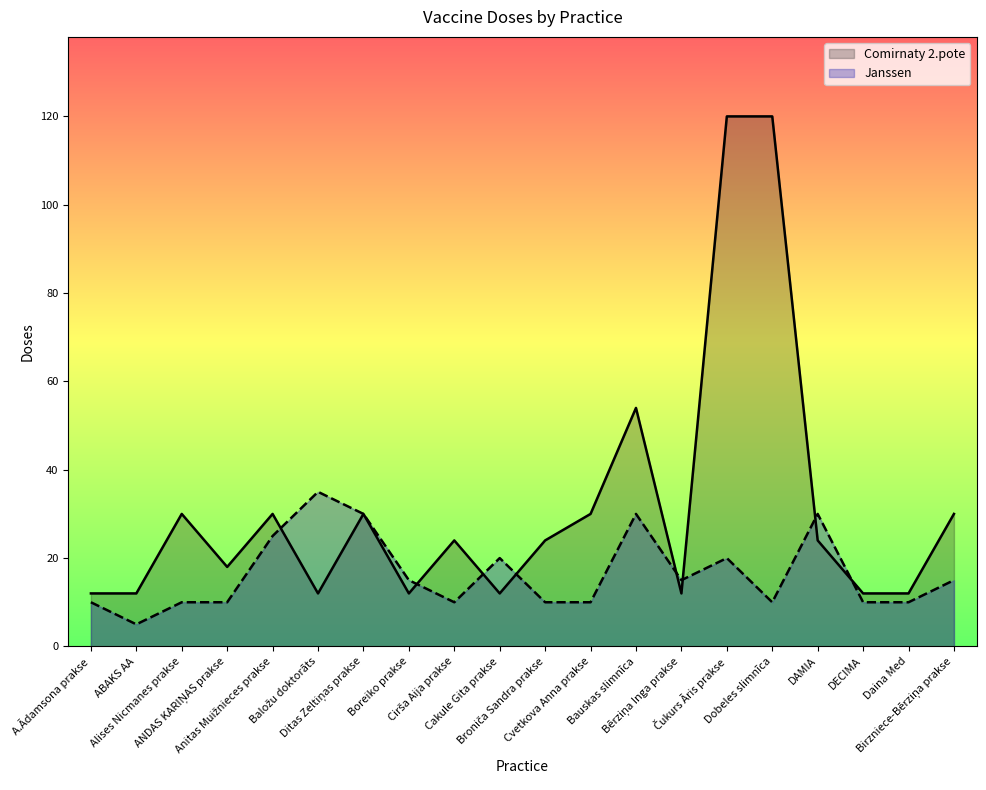

What is the sum of the Janssen values at Bauskas slimnīca and DECIMA?

40